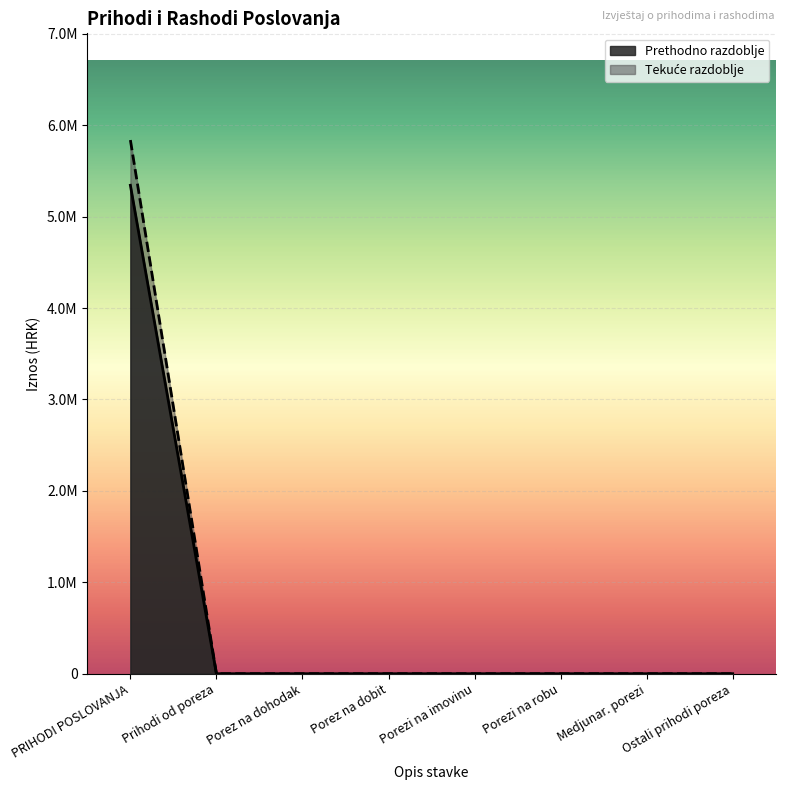

What is the maximum value for Indeks (tekuće/prethodno)?

109.3